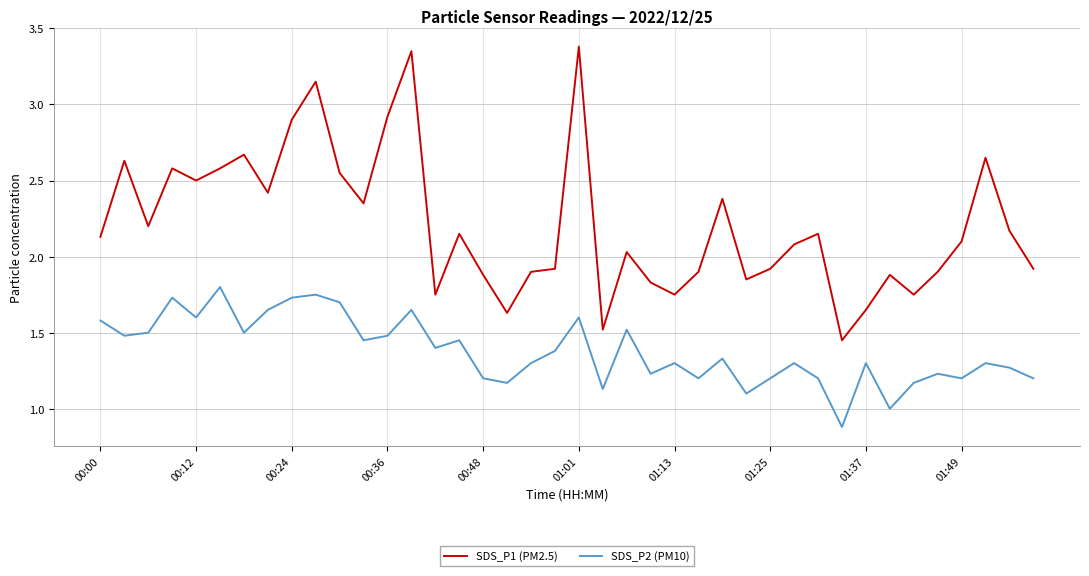

True or false: SDS_P1 (PM2.5) and SDS_P2 (PM10) cross at least once.

False